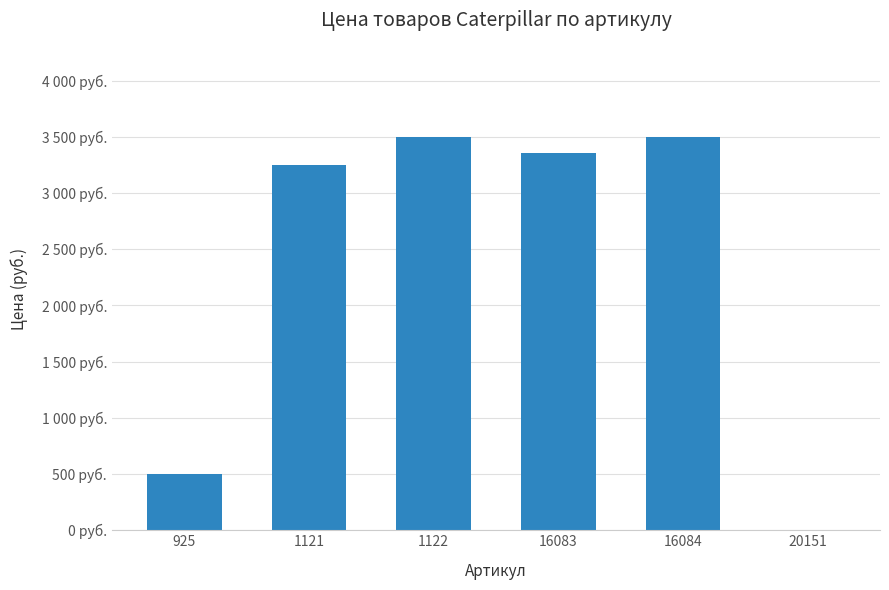

Reading left to right, what are all the values shown in this chart?

500	3250	3500	3360	3500	0